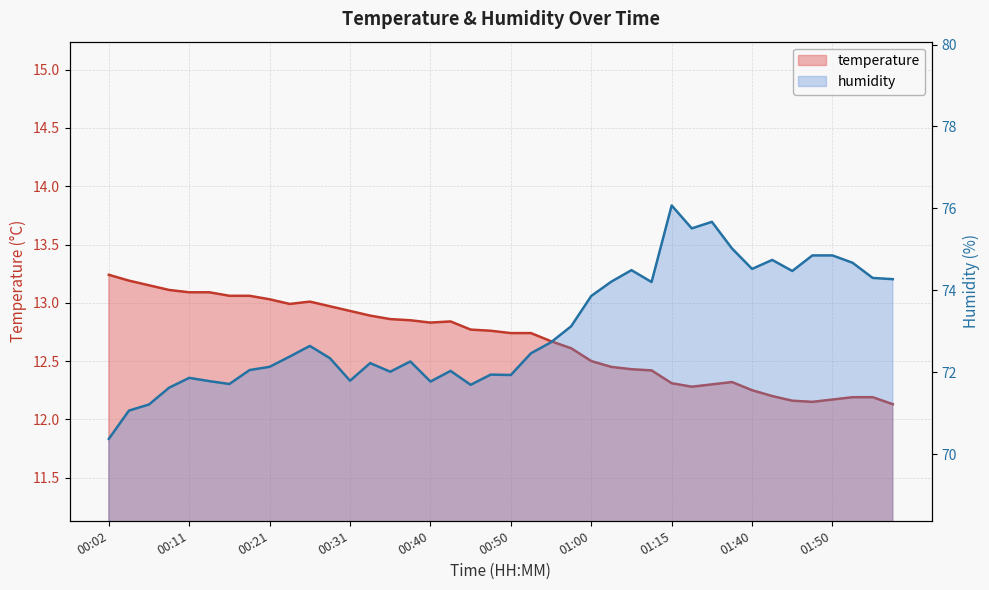

Rank the categories by humidity value from highest to lowest.

01:15, 01:29, 01:18, 01:35, 01:47, 01:50, 01:42, 01:52, 01:40, 01:05, 01:45, 01:55, 01:57, 01:02, 01:07, 01:00, 00:57, 00:55, 00:26, 00:53, 00:23, 00:28, 00:38, 00:33, 00:21, 00:19, 00:43, 00:35, 00:48, 00:50, 00:11, 00:31, 00:14, 00:40, 00:16, 00:45, 00:09, 00:06, 00:04, 00:02